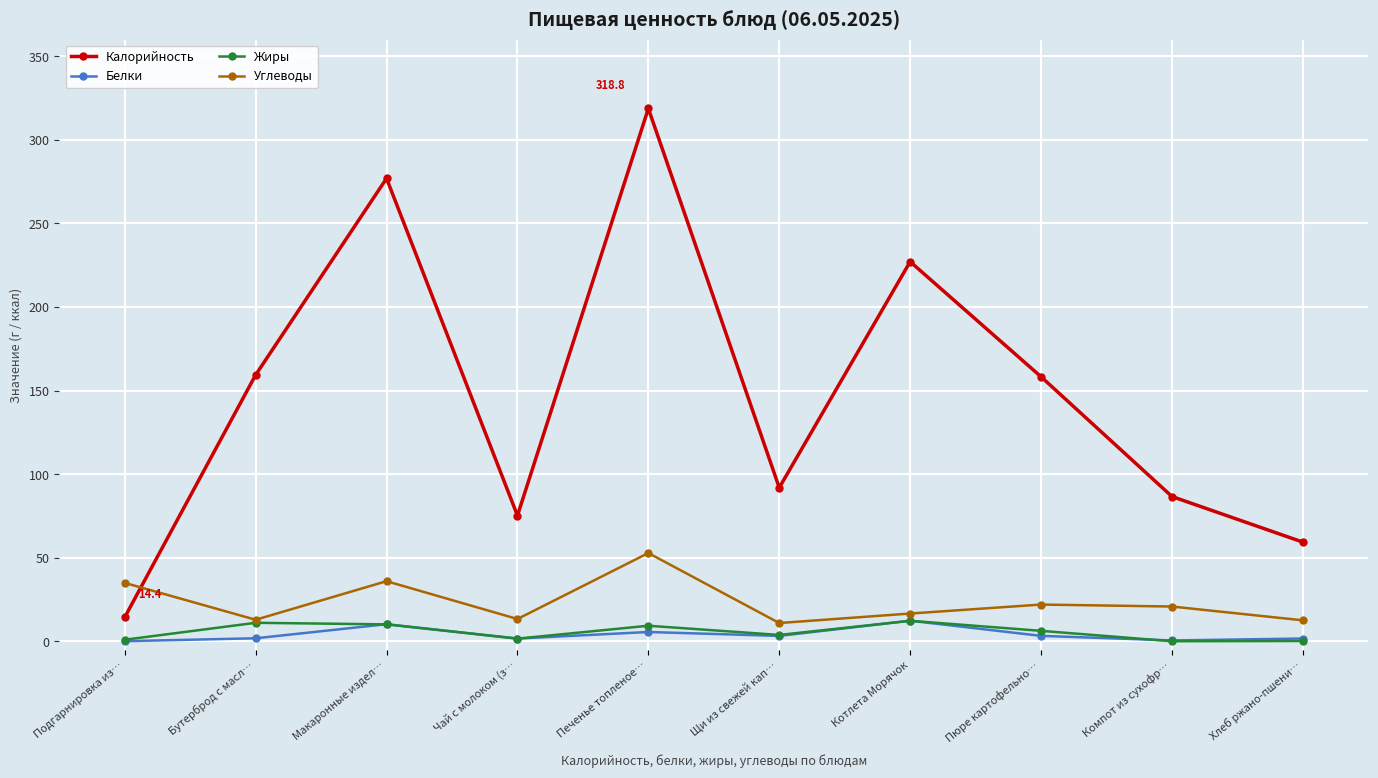

What is the highest value of the Калорийность series?

318.8